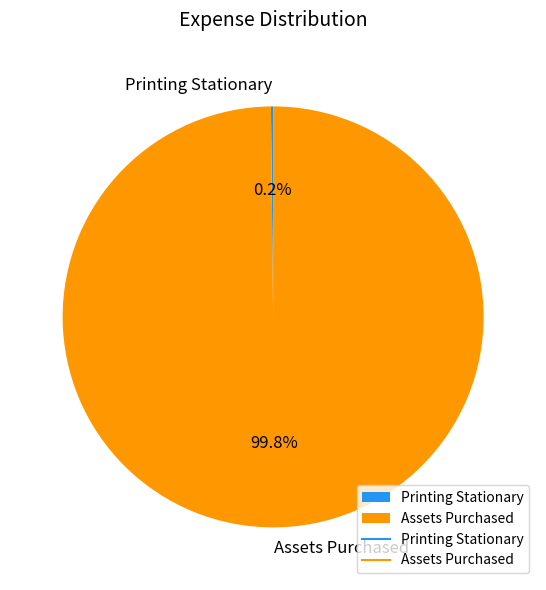

How much of the chart is everything except Assets Purchased?

0.2%